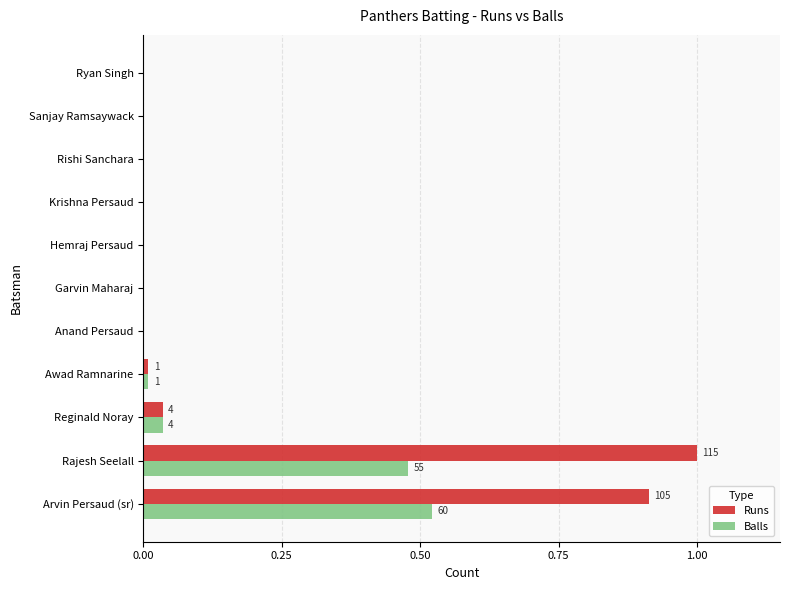

Which series has the largest total across all categories?

Runs